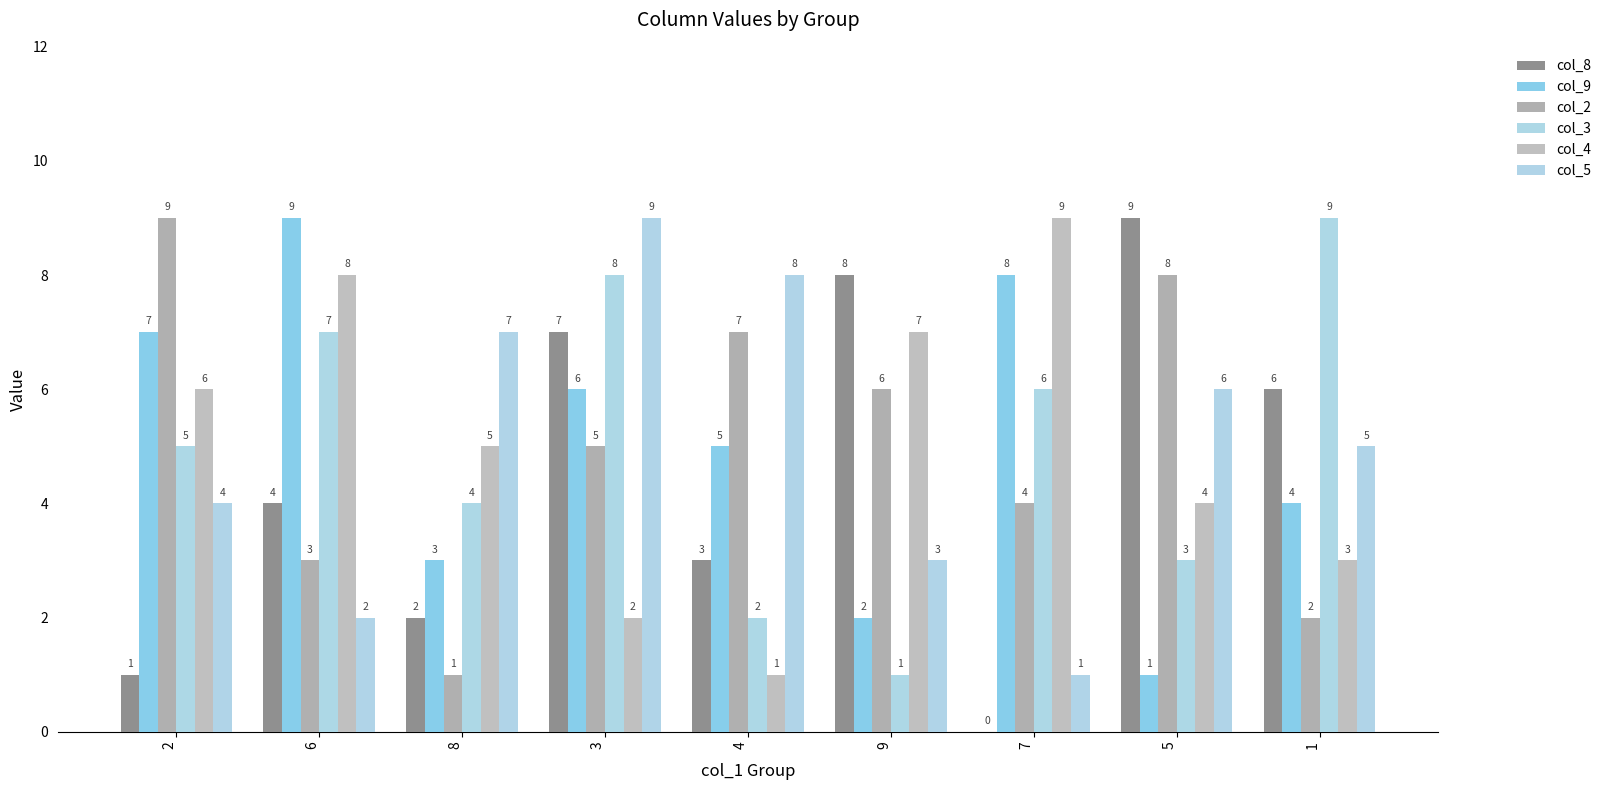

How many categories are shown in the chart?

9